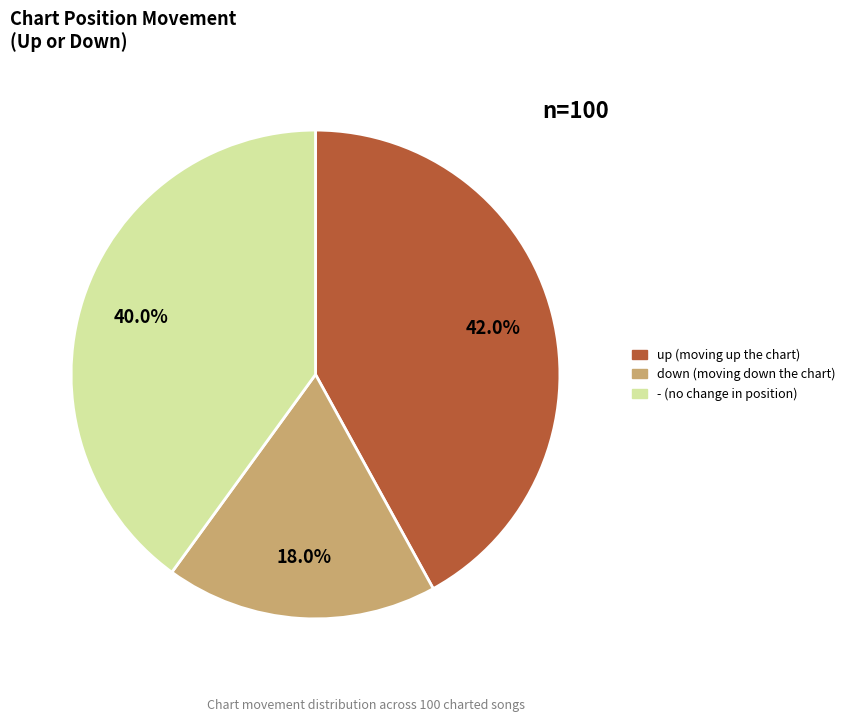

To the nearest percent, what percentage of the pie is -?

40%